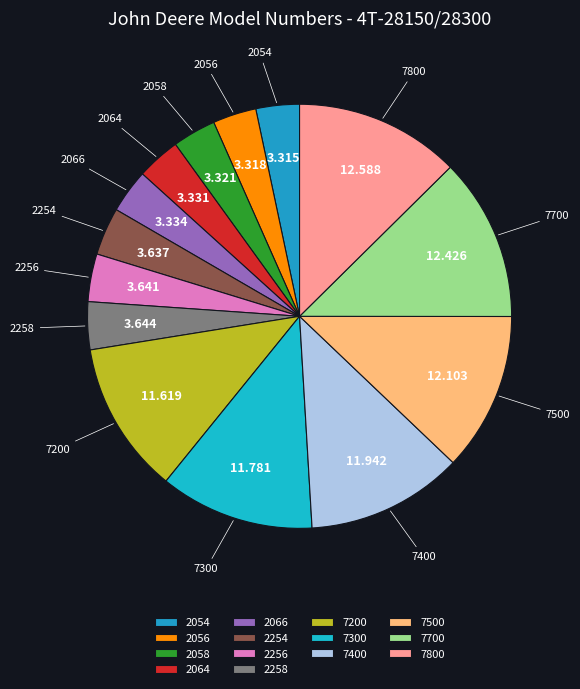

Is there any slice that represents more than half of the pie?

No